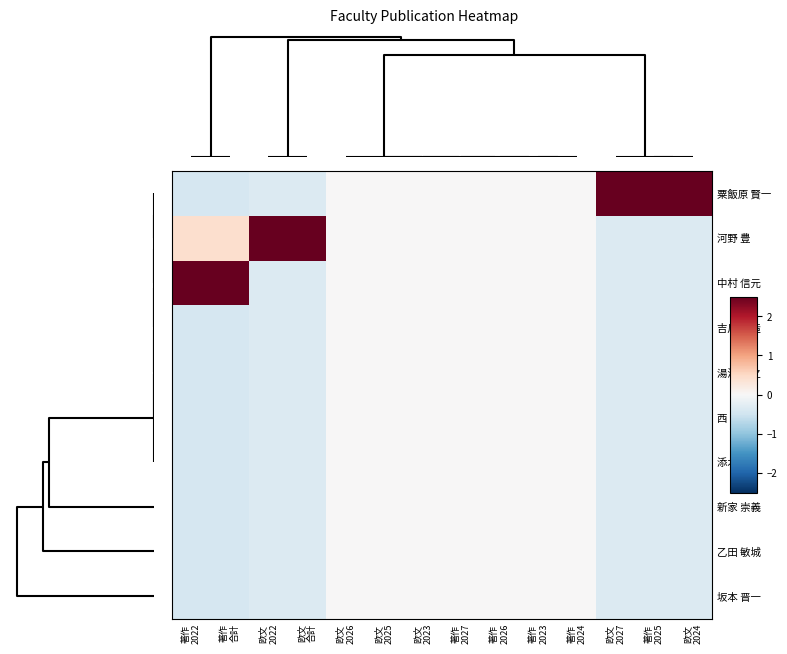

How many categories are shown in the chart?

14